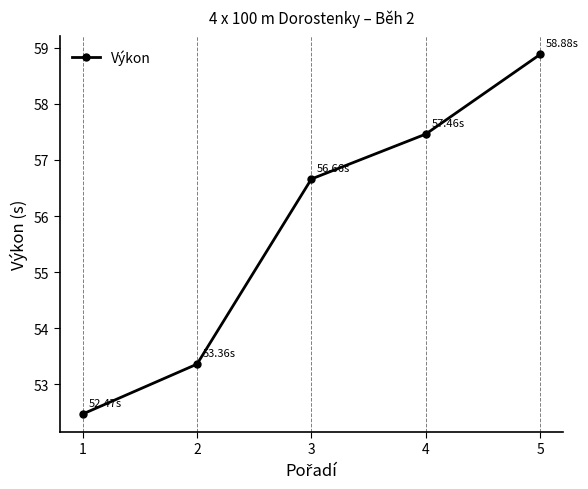

Rank the categories by value from lowest to highest.

1, 2, 3, 4, 5